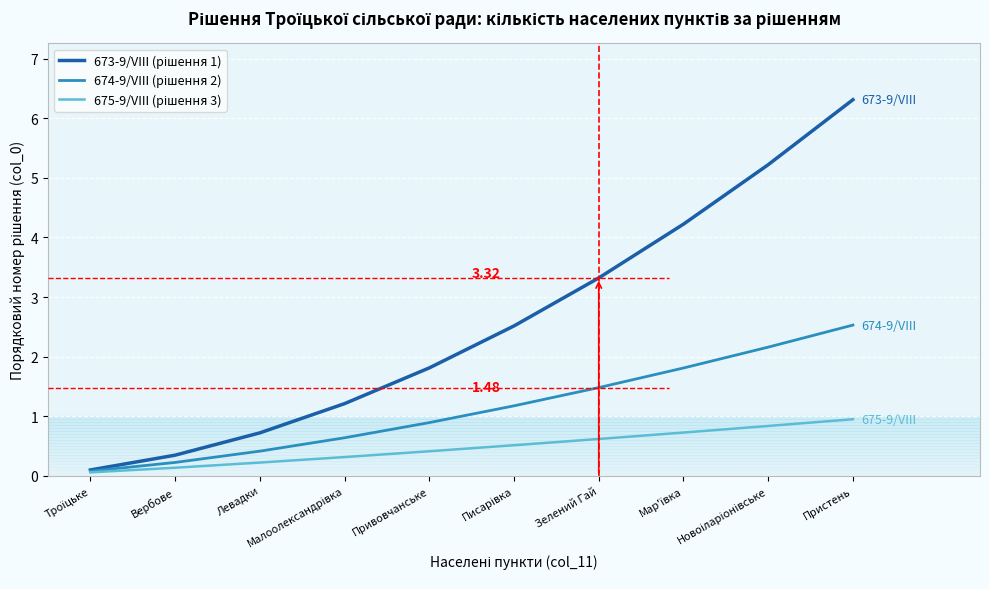

Between Левадки and Новоіларіонівське, which series saw the biggest shift?

673-9/VIII (рішення 1)